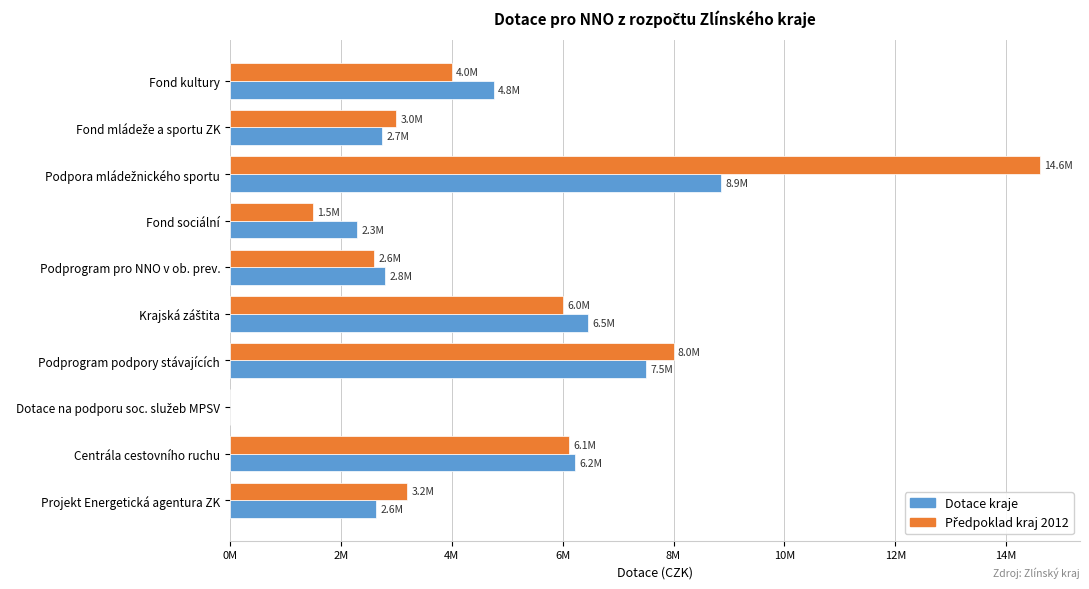

What is the highest value of the Předpoklad kraj 2012 series?

14600000